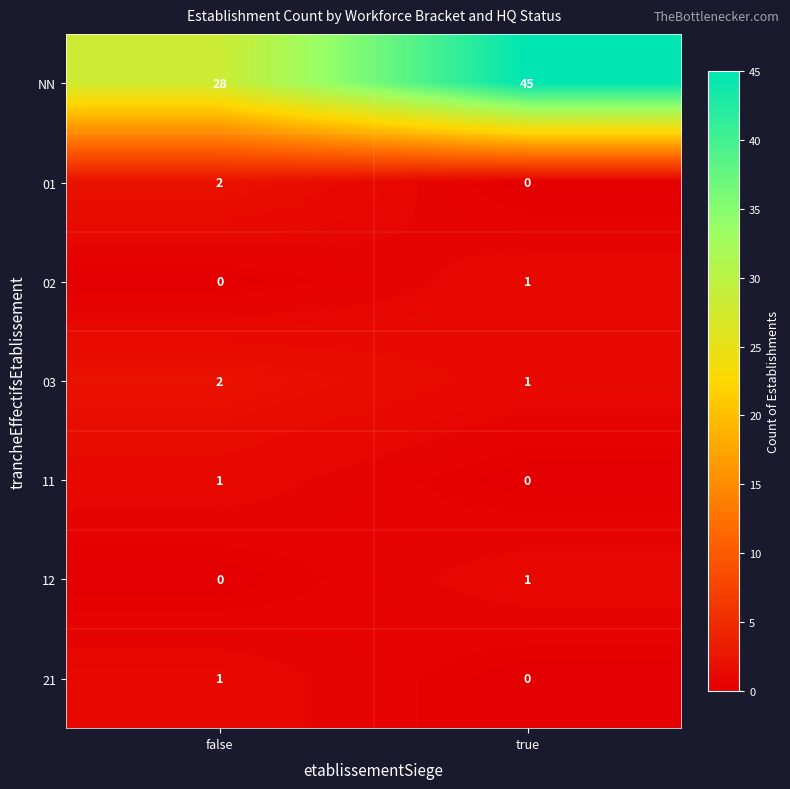

How many series are shown in this chart?

7